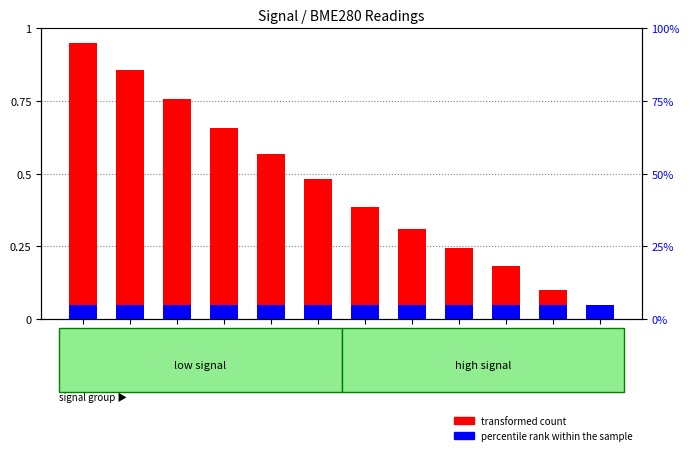

Rank the series at 01:34 from highest to lowest value.

transformed count, percentile rank within the sample